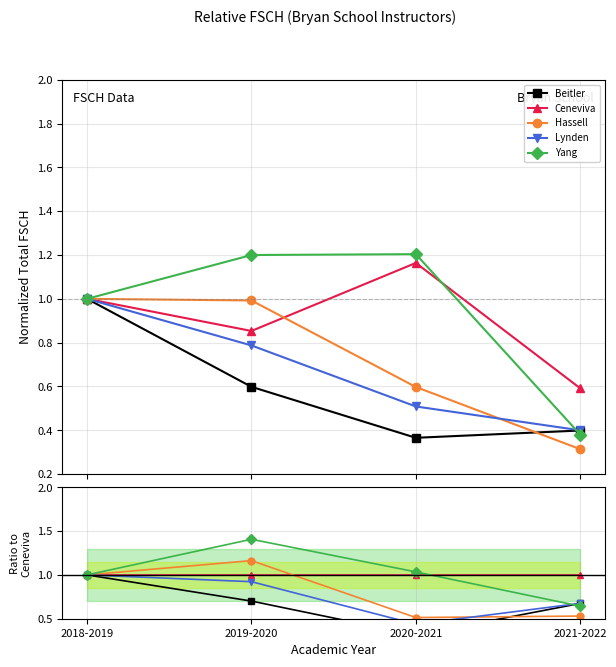

How many lines are shown in the chart?

5